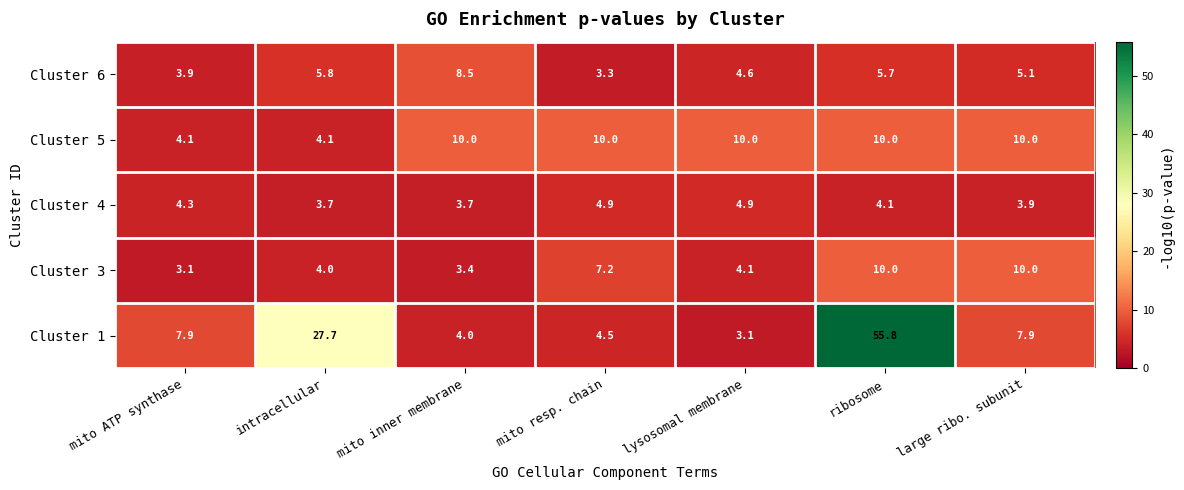

At which label does Cluster 1 reach its peak?

ribosome